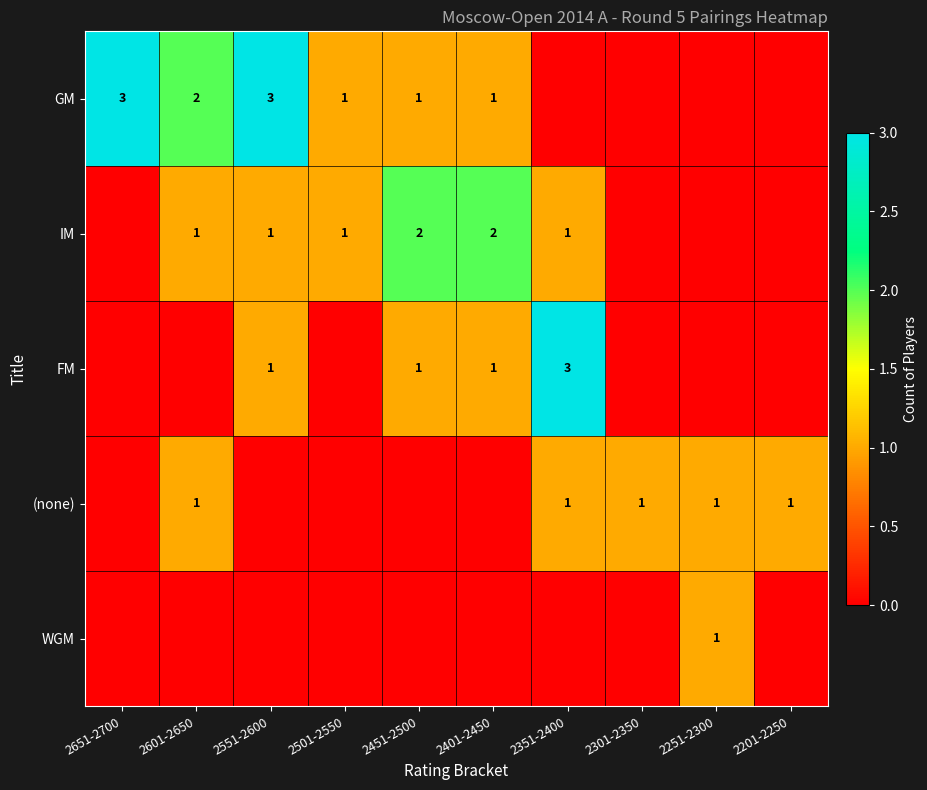

The value of IM at 2601-2650 is 2. True or false?

False